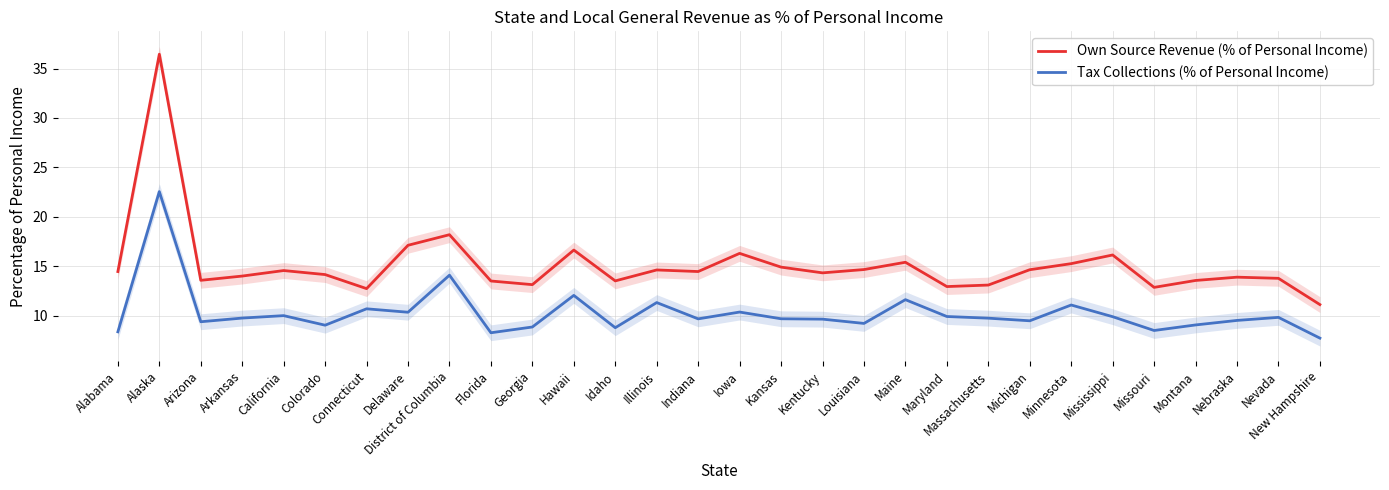

Read the Own Source Revenue (% of Personal Income) value at Nebraska.

13.9